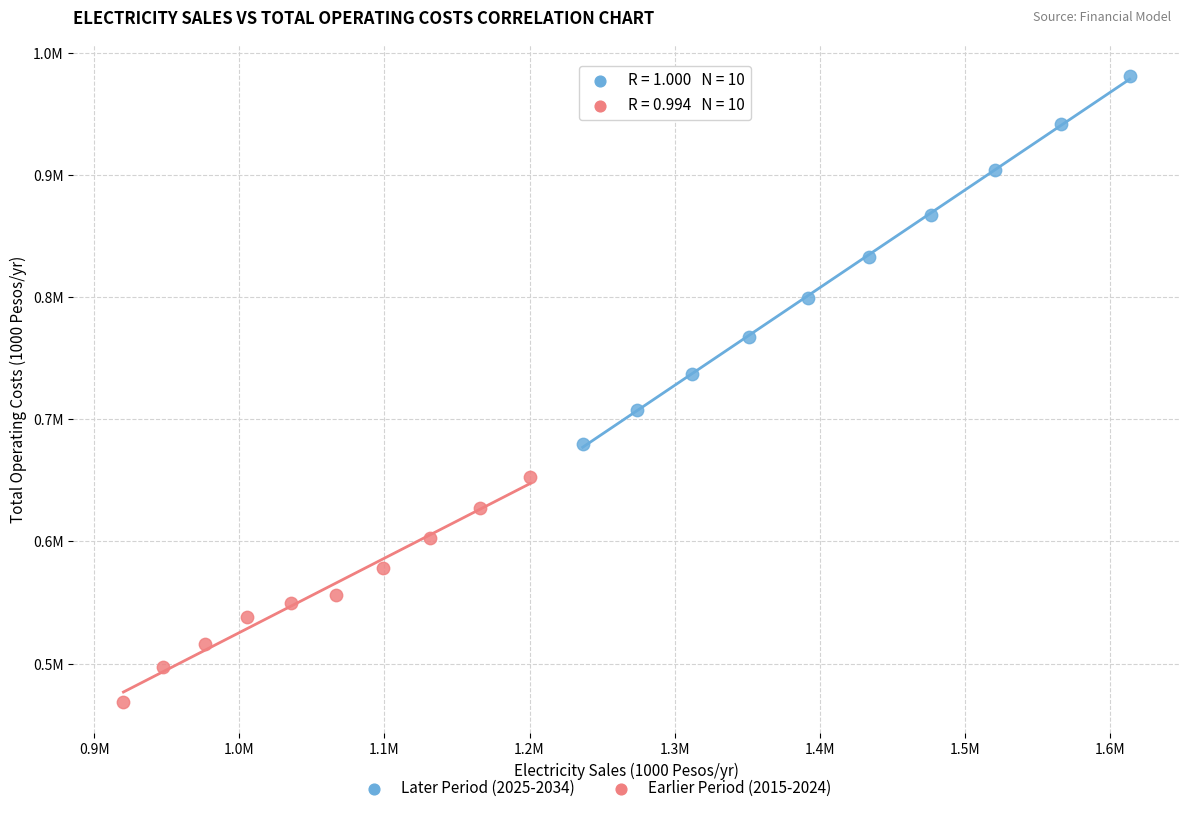

Which series contains the lowest Y value?

Earlier Period (2015-2024)